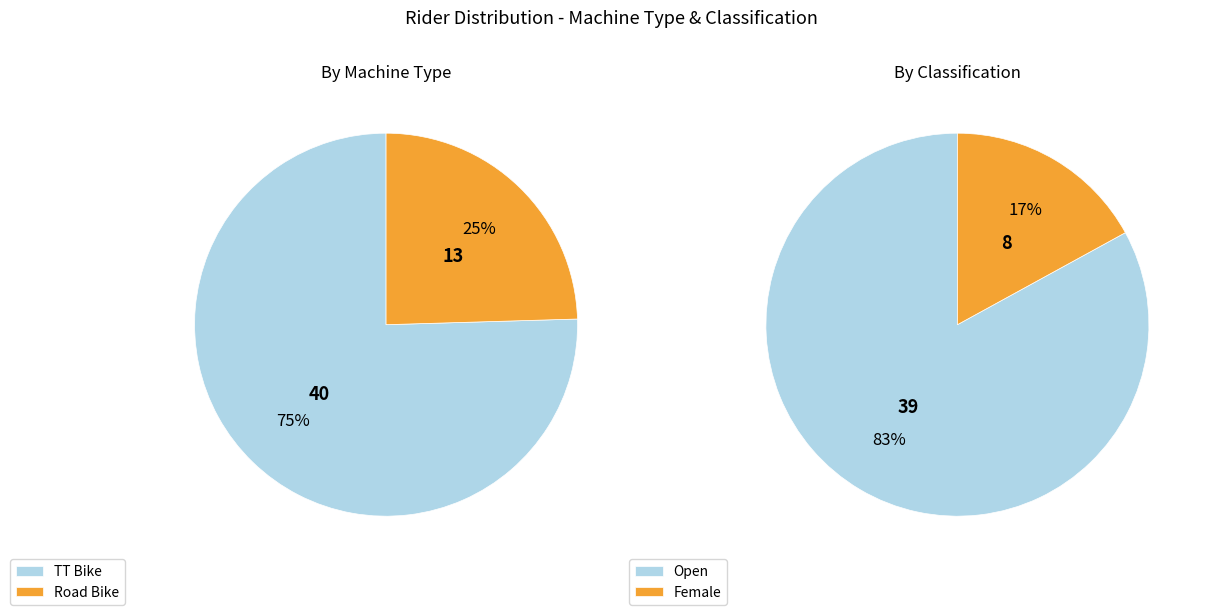

To the nearest percent, what is the difference between the Open and Female slice percentages?

66%